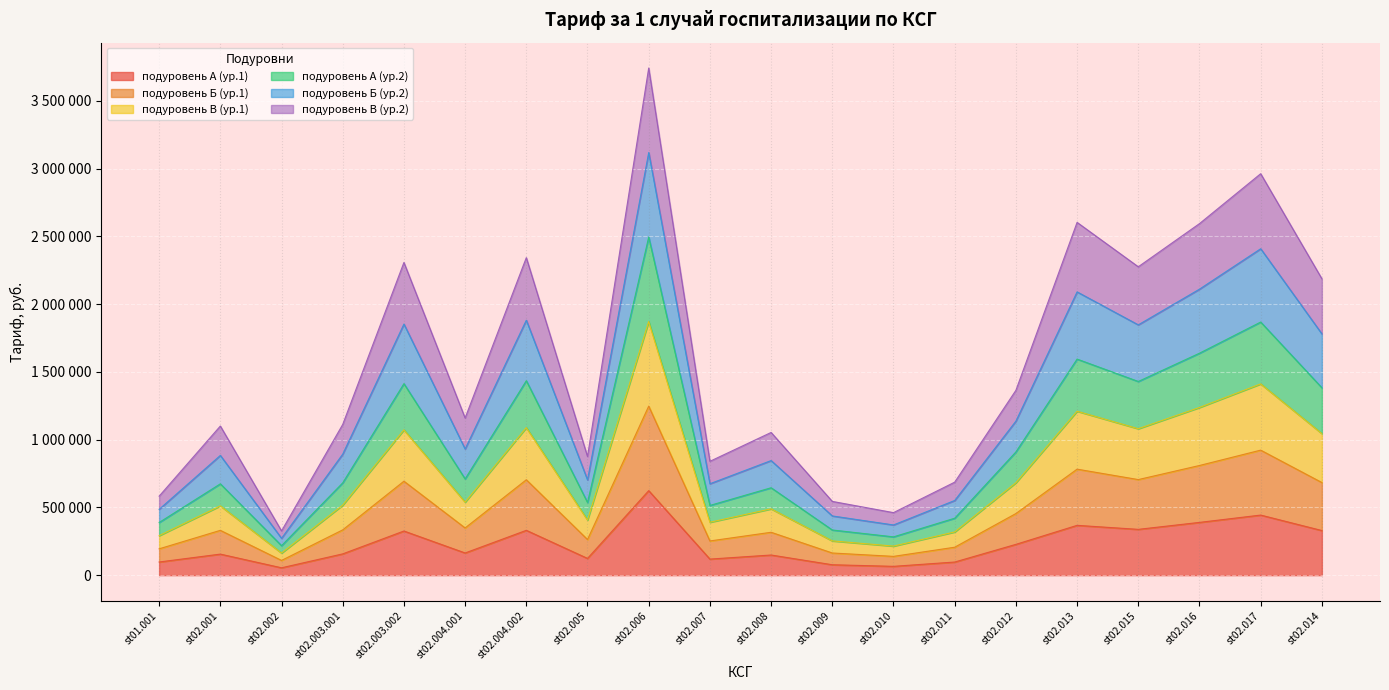

True or false: подуровень А (ур.2) and подуровень В (ур.1) cross at least once.

False